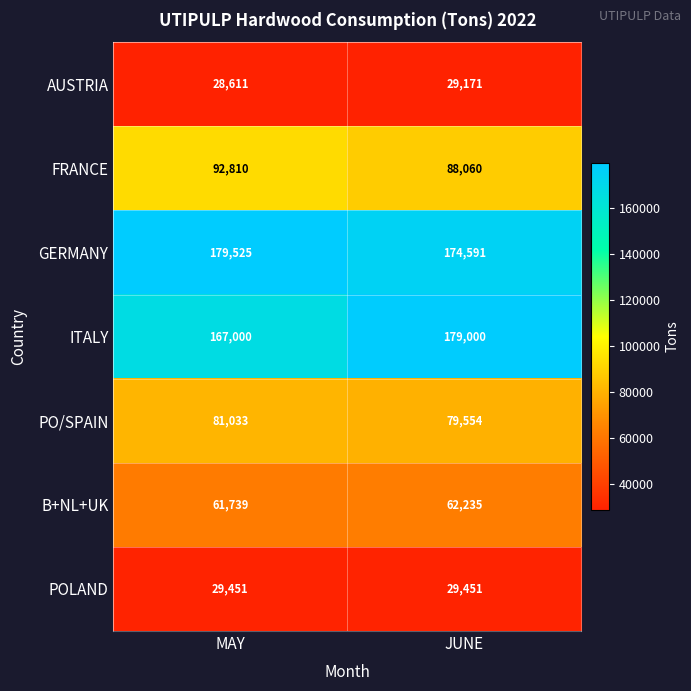

How many series are shown in this chart?

7